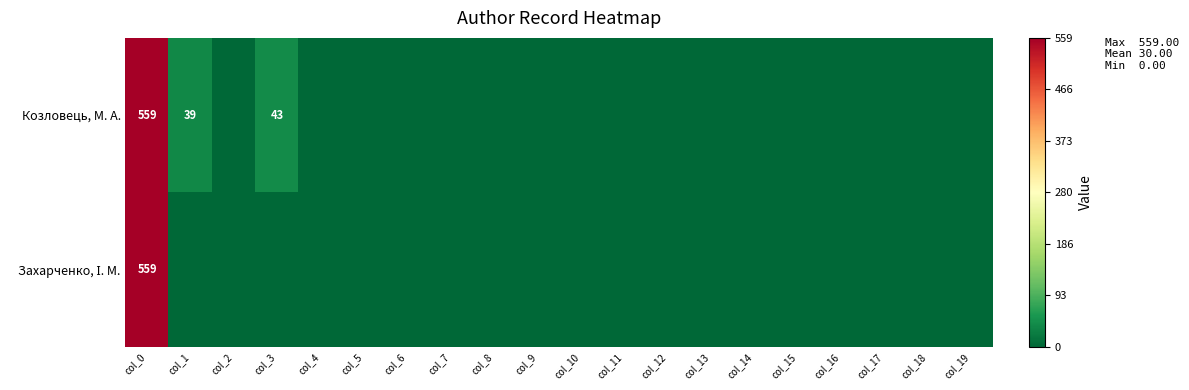

The value of Козловець, М. А. at col_1 is 39. True or false?

True